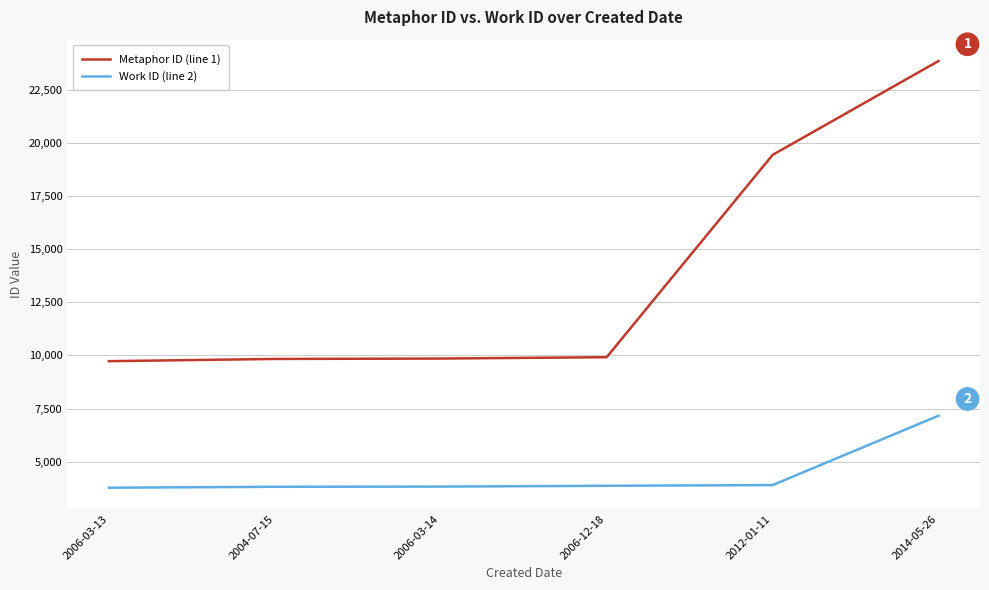

At 2006-12-18, list the series in order from smallest to largest.

Work ID (line 2), Metaphor ID (line 1)